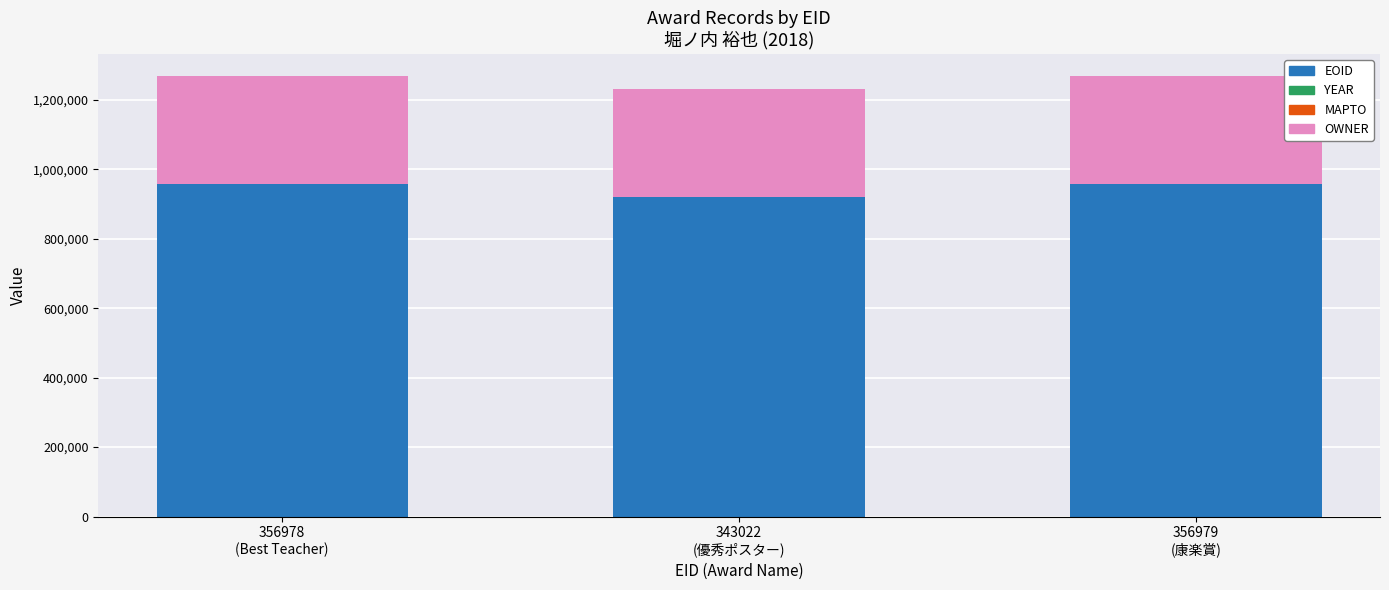

At how many categories does at least one series exceed 486480?

3